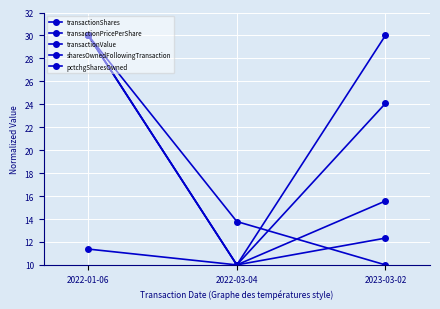

Is this an area chart (filled region under the line)?

No